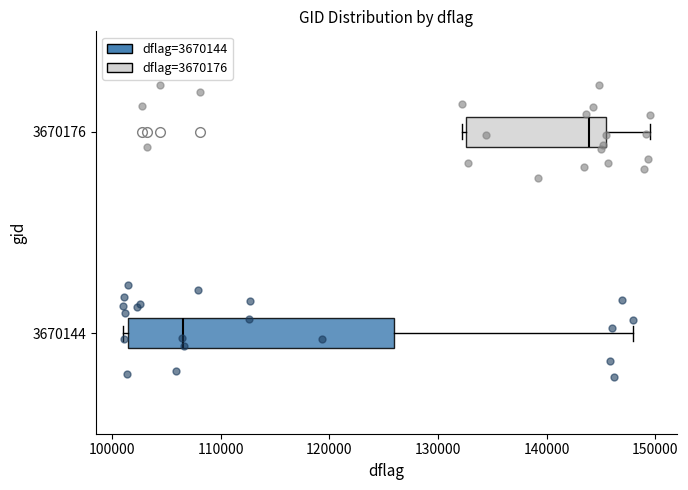

Which box is the widest, from its left edge to its right edge?

3670144